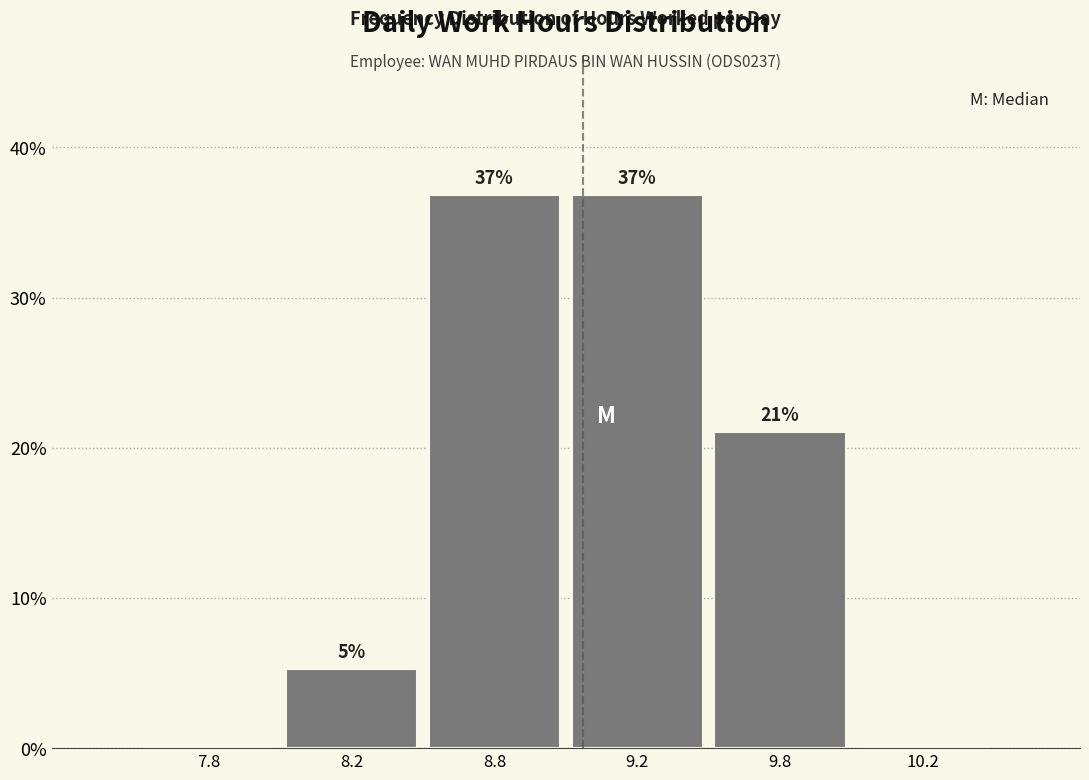

Which has a higher value, 9.8 or 7.8?

9.8